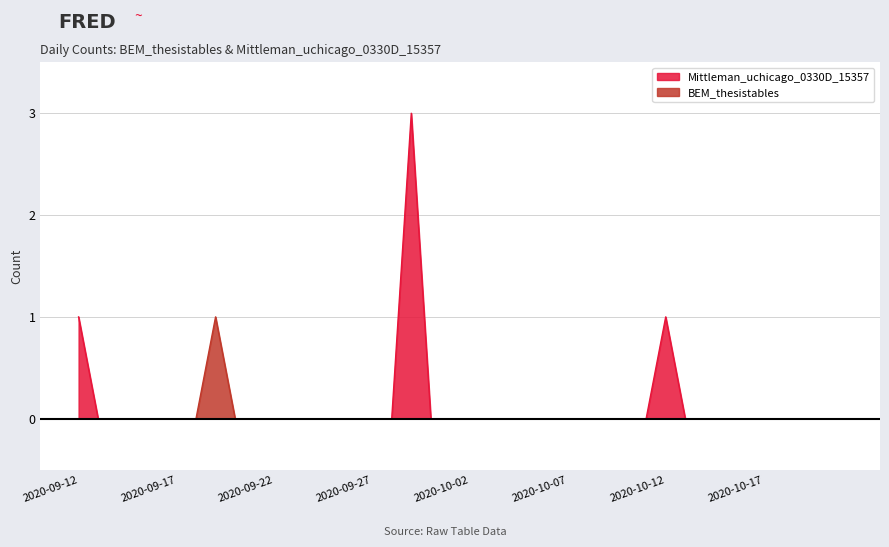

How many data points does each series have?

40